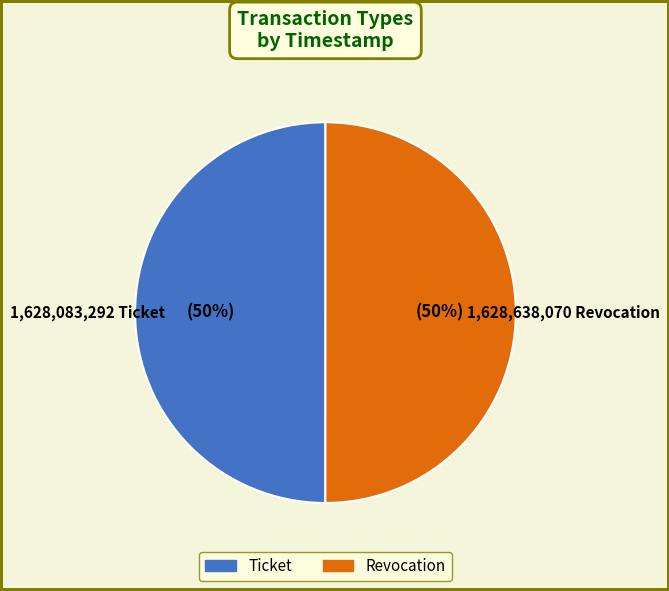

Is the sum of Ticket and Revocation greater than half?

Yes